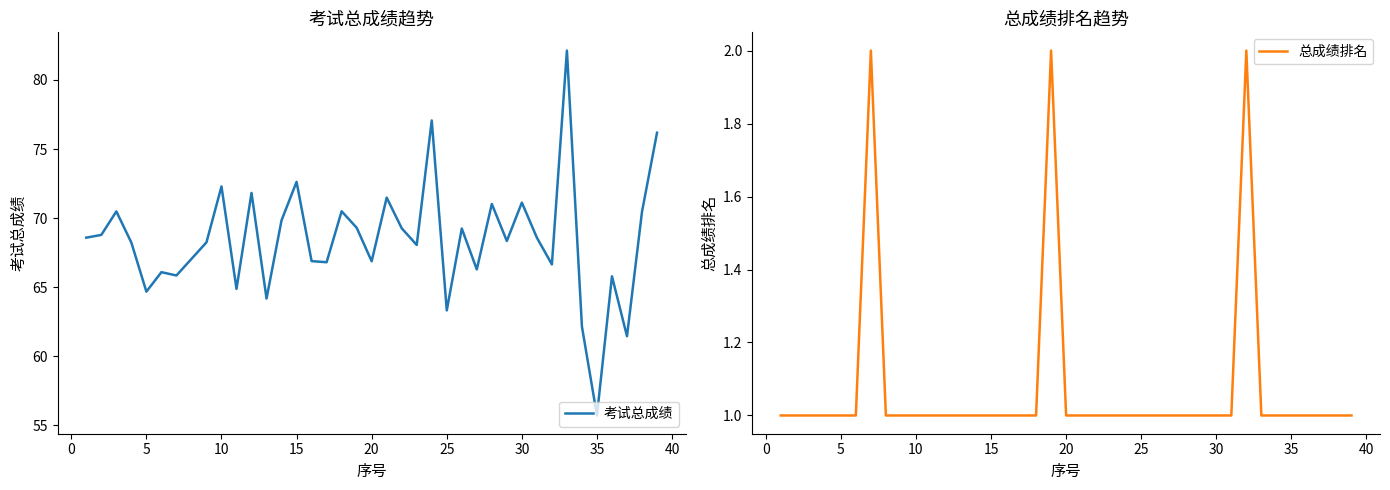

Count the number of categories in the chart.

39